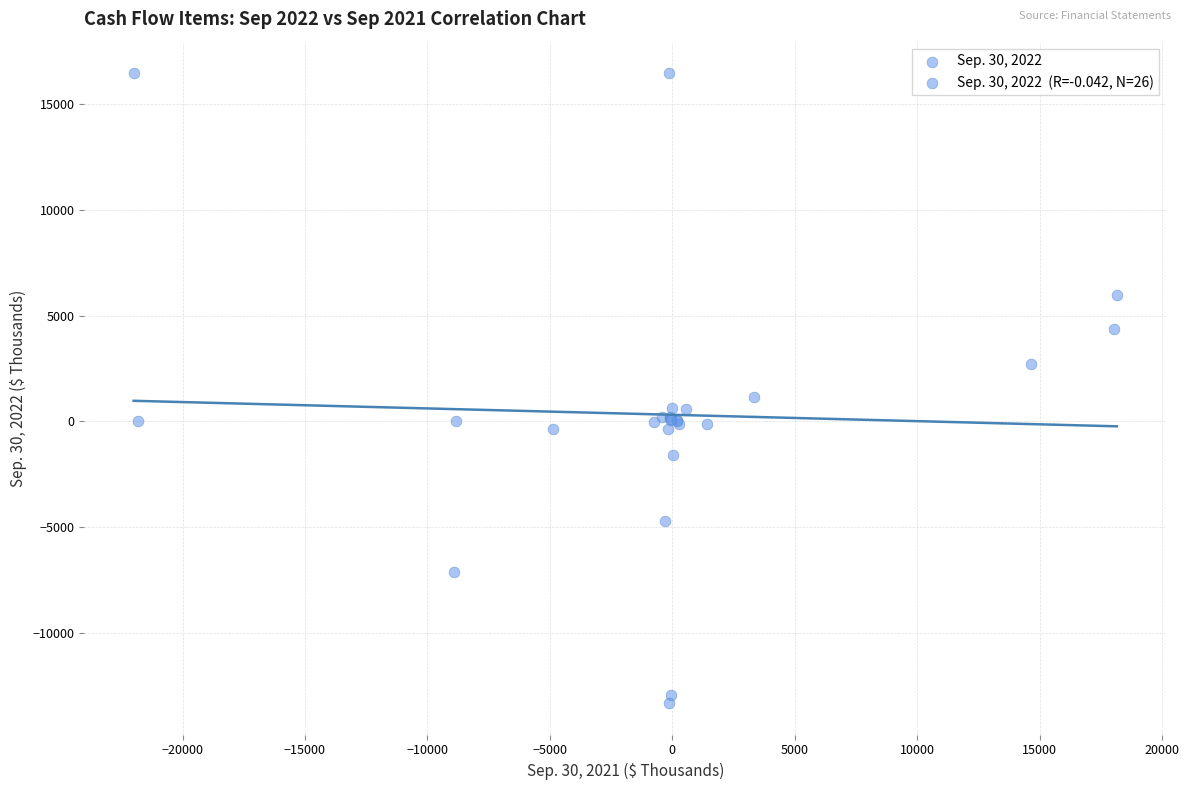

What Y value in the scatter plot is closest to 1570?

1137